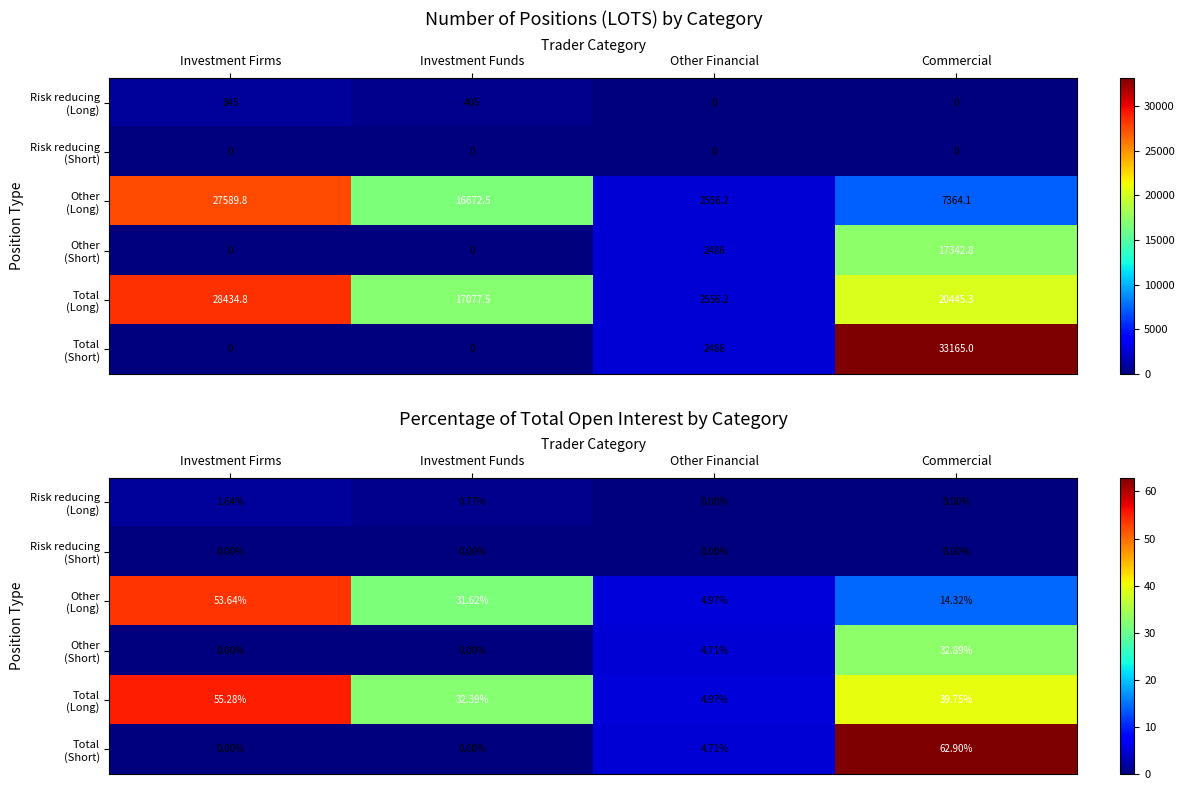

How many data points in Risk reducing (Long) are above 0?

2